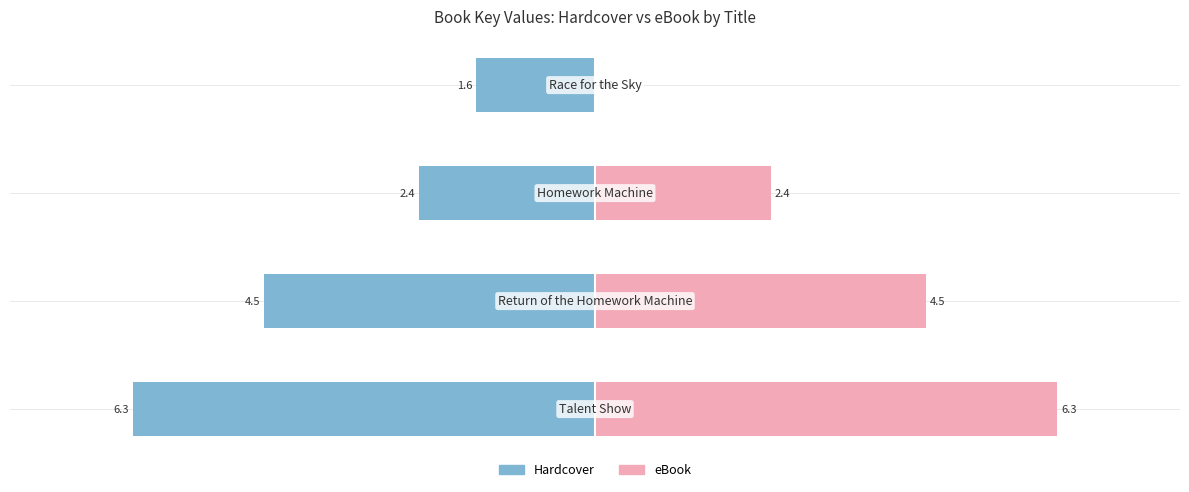

At how many categories does at least one series exceed 5?

1